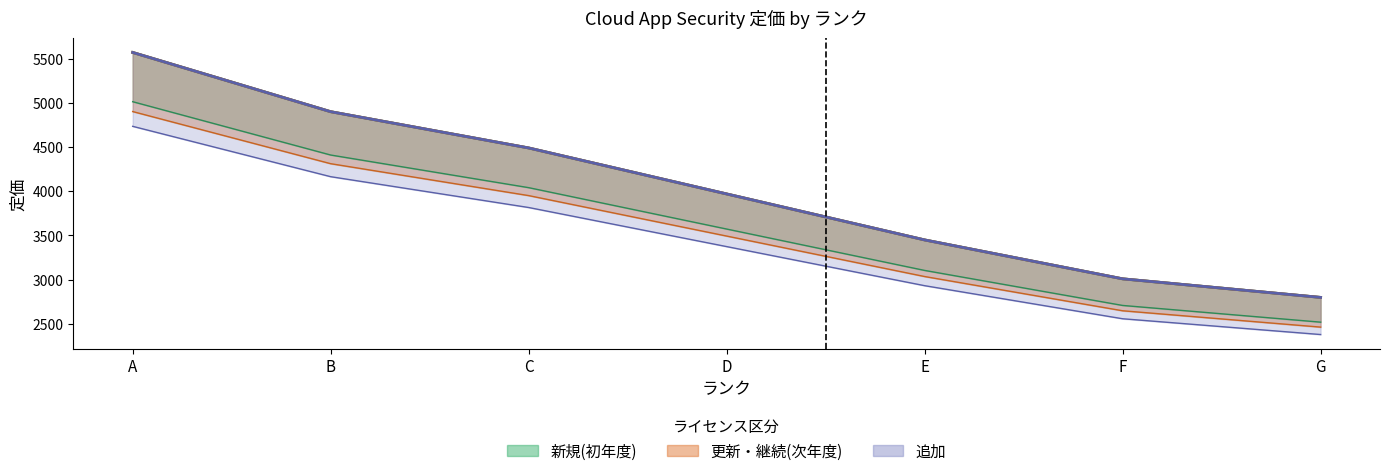

Which has a higher value, D or A?

A